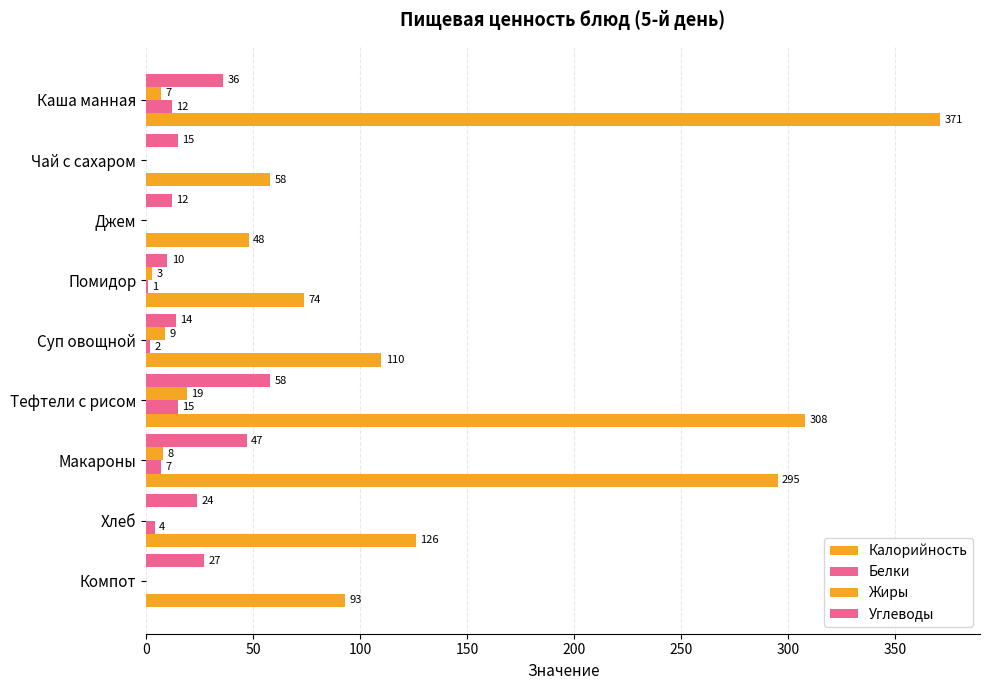

How many values in Белки are above zero?

6